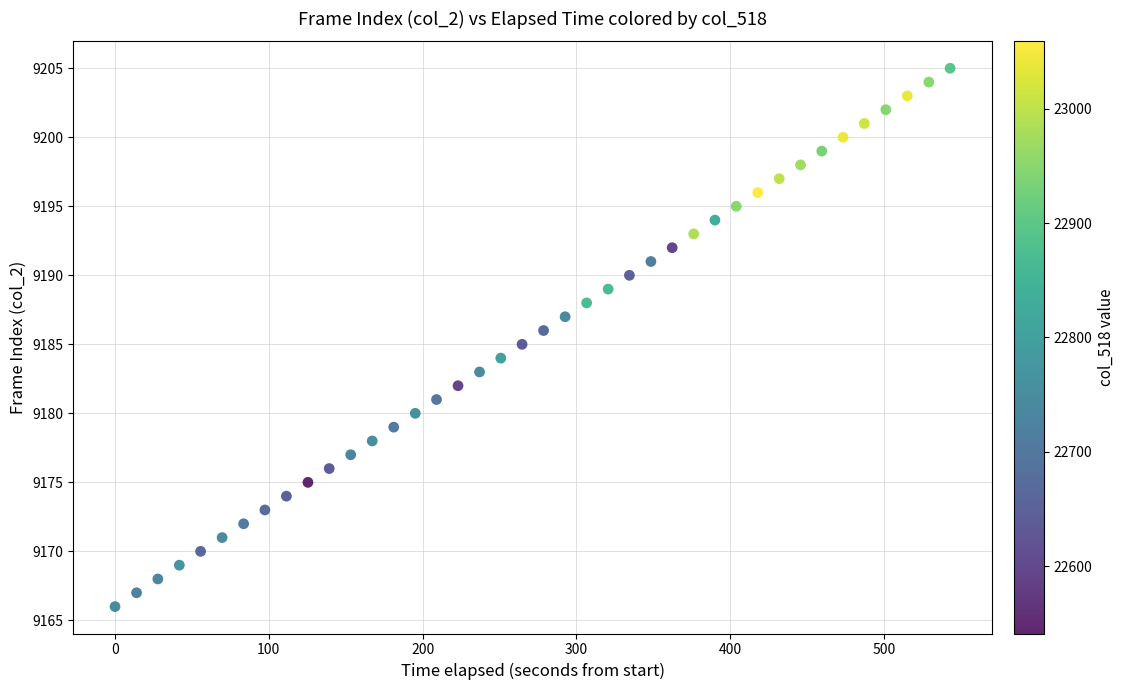

What is the range of Y values (max minus min)?

39